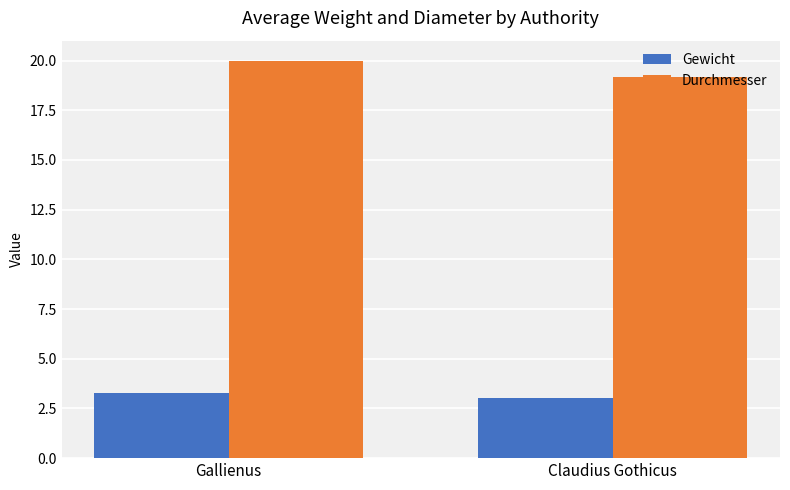

Does the chart contain stacked bars?

No